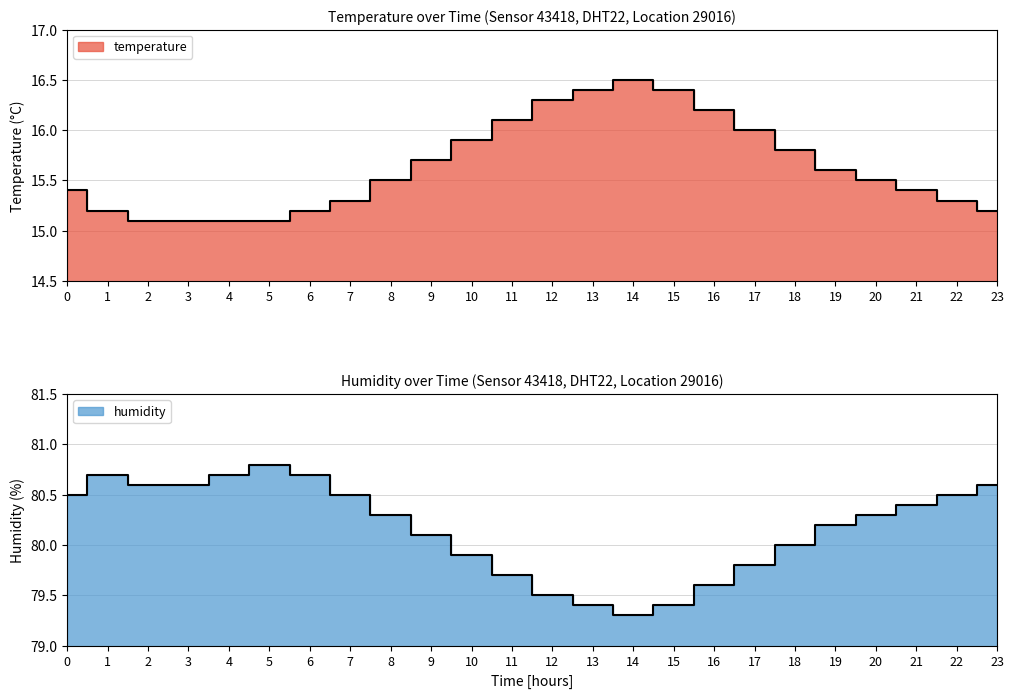

What are all the series names shown in the legend?

temperature, humidity